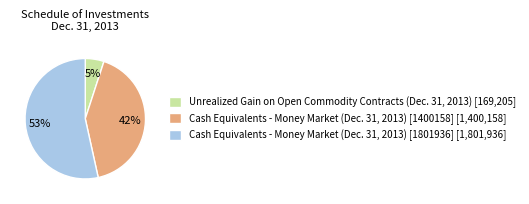

Combined, do Unrealized Gain on Open Commodity Contracts (Dec. 31, 2013) [169,205] and Cash Equivalents - Money Market (Dec. 31, 2013) [1400158] [1,400,158] account for over 50%?

No